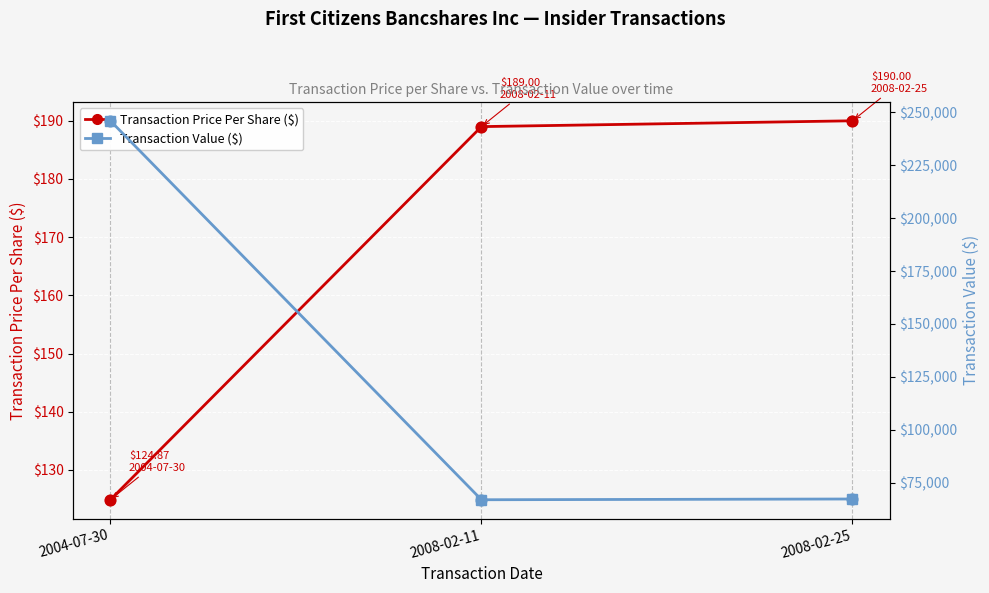

At how many categories does at least one series exceed 196825?

1